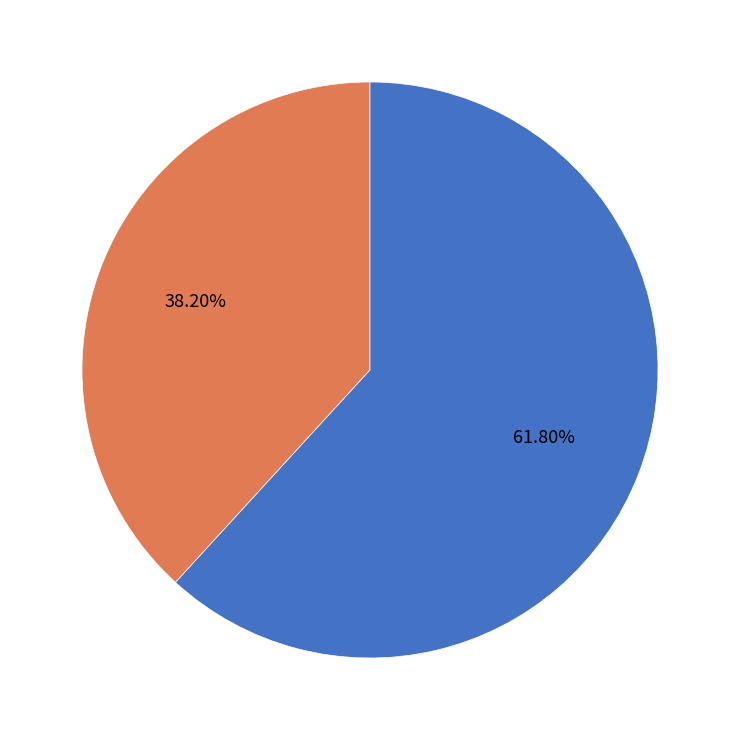

The POMODORO Operational Group slice represents 38% of the pie. True or false?

True